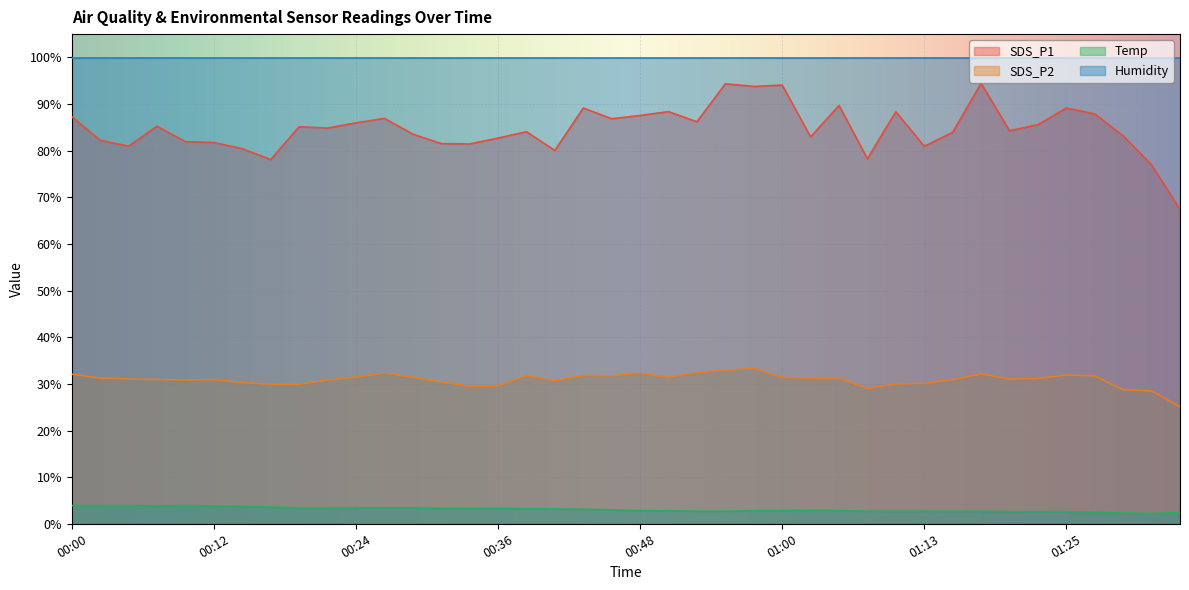

What are all the series names shown in the legend?

SDS_P1, SDS_P2, Temp, Humidity